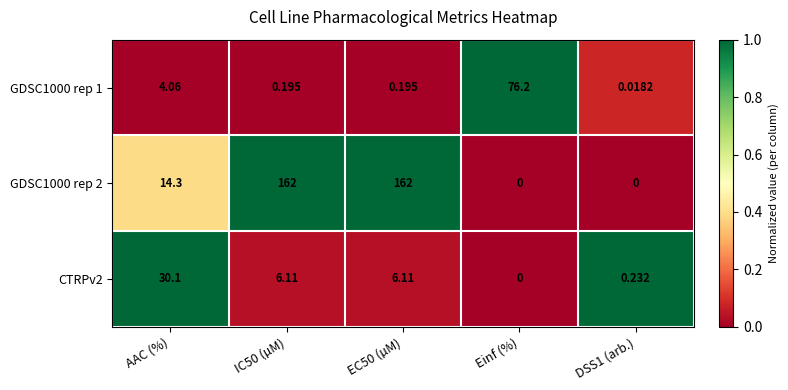

Which category has the lowest value in the CTRPv2 series?

Einf (%)